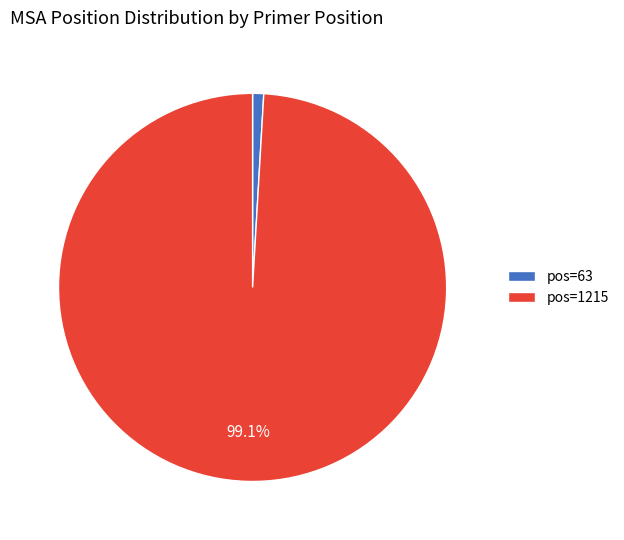

Which slice represents more than half of the pie?

pos=1215